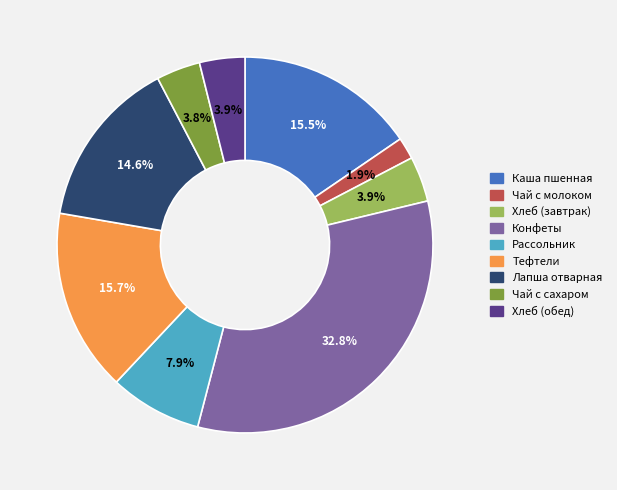

To the nearest percent, what is the difference between the Чай с молоком and Каша пшенная slice percentages?

14%